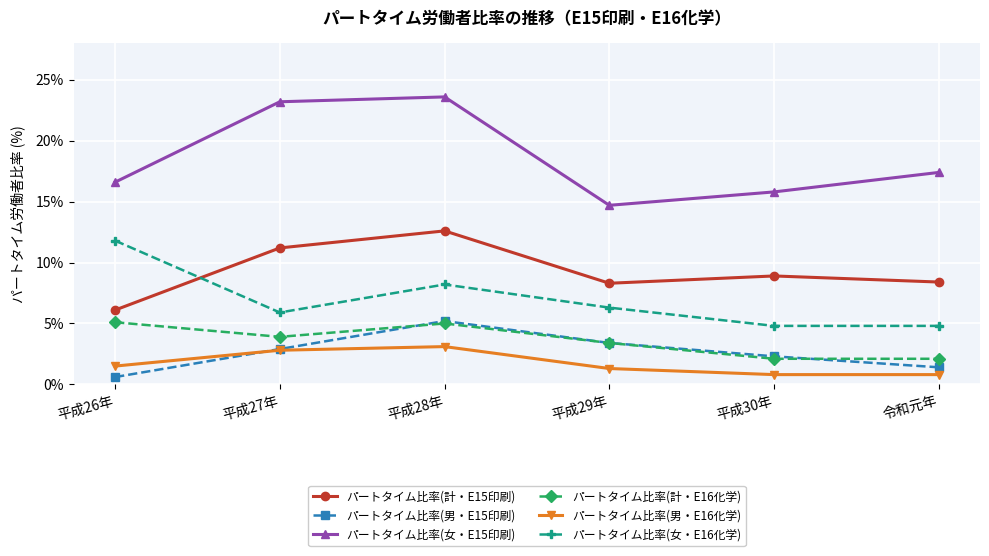

How many data points in パートタイム比率(男・E15印刷) are above 2?

4